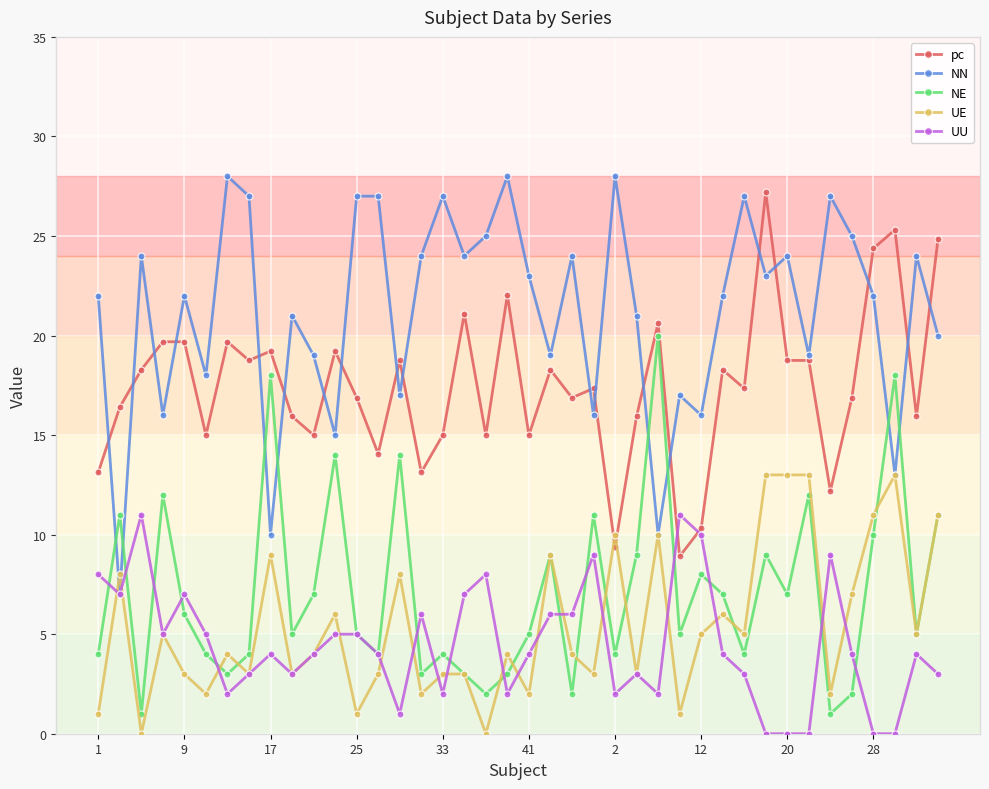

What is the difference between the maximum and minimum values in the UU series?

11.0